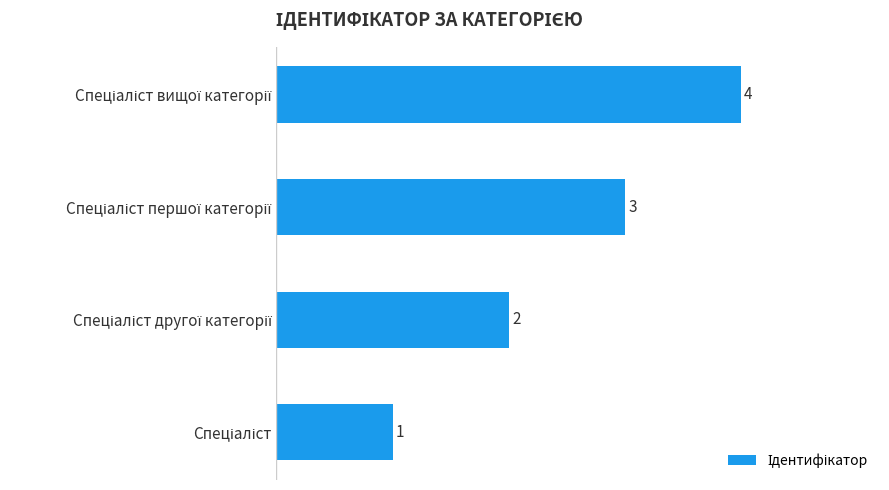

What is the sum of all values?

10